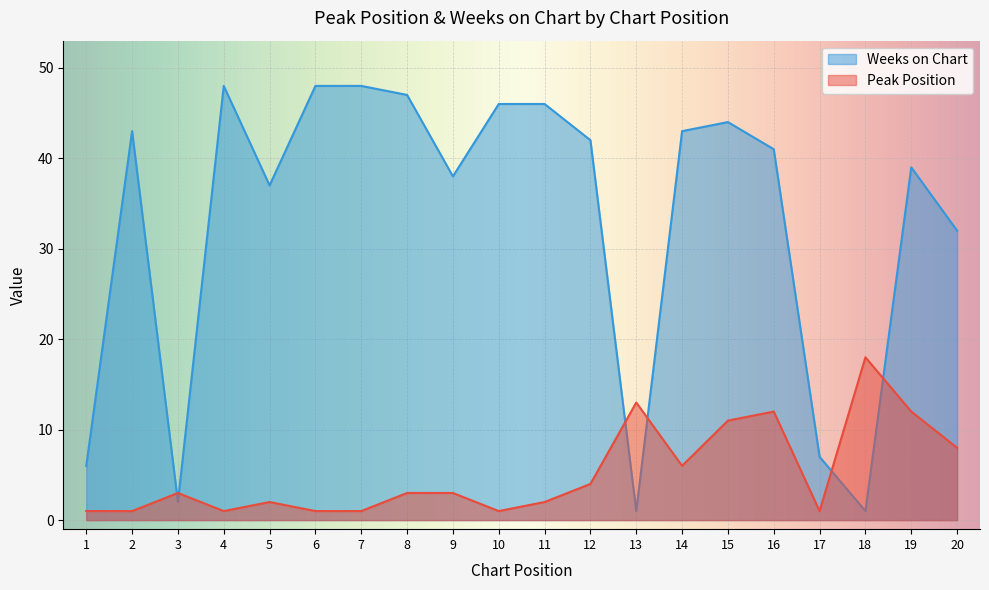

True or false: Peak Position has a value of 3 at 3.

True